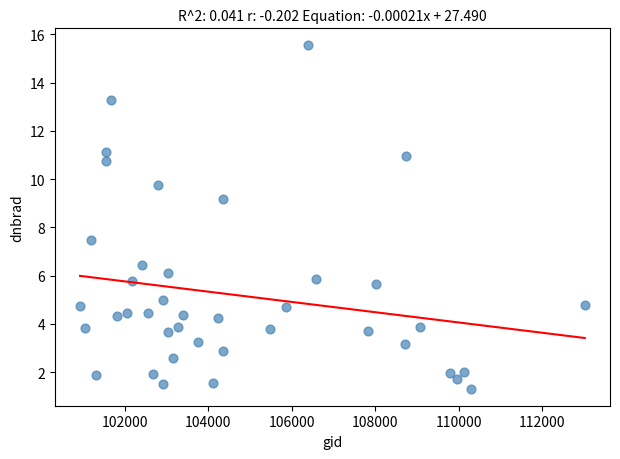

What Y value in the scatter plot is closest to 8?

7.5